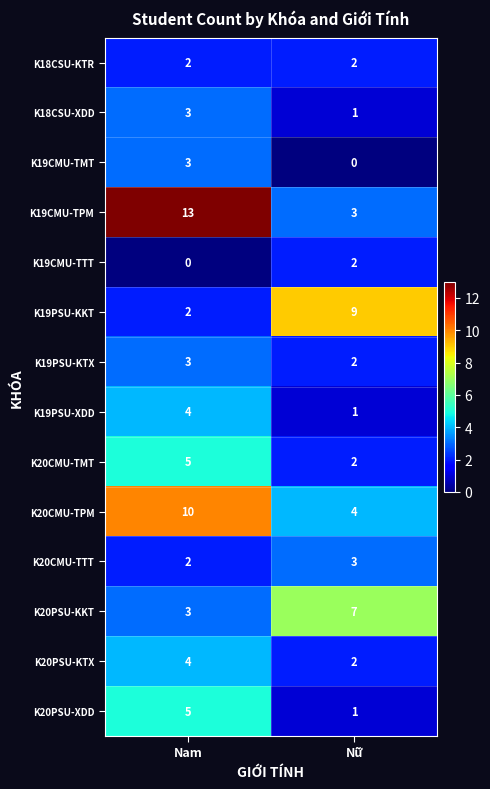

At how many categories does at least one series exceed 10?

1